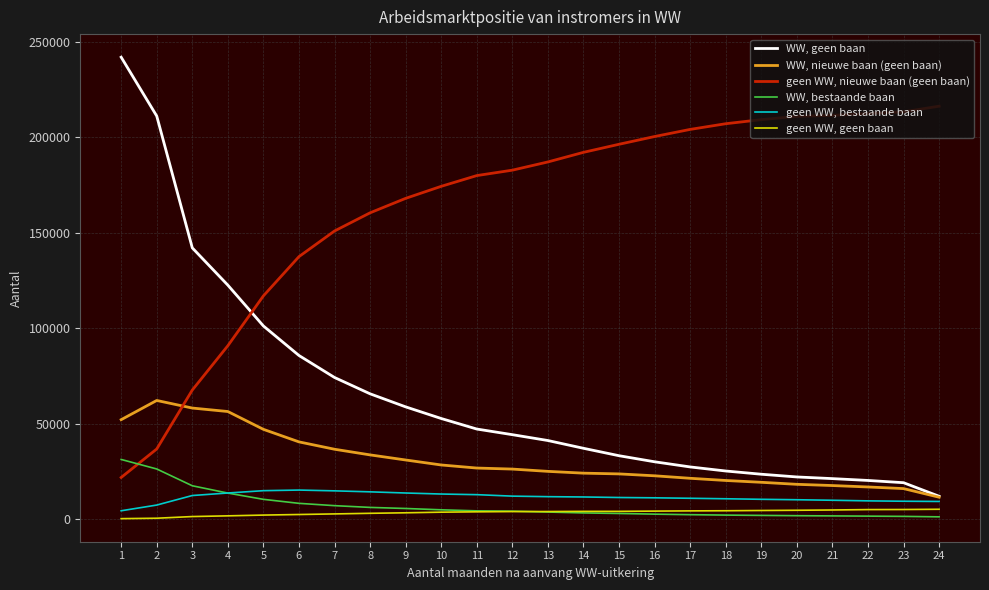

Rank the series by their maximum value, from lowest to highest.

geen WW, geen baan, geen WW, bestaande baan, WW, bestaande baan, WW, nieuwe baan (geen baan), geen WW, nieuwe baan (geen baan), WW, geen baan